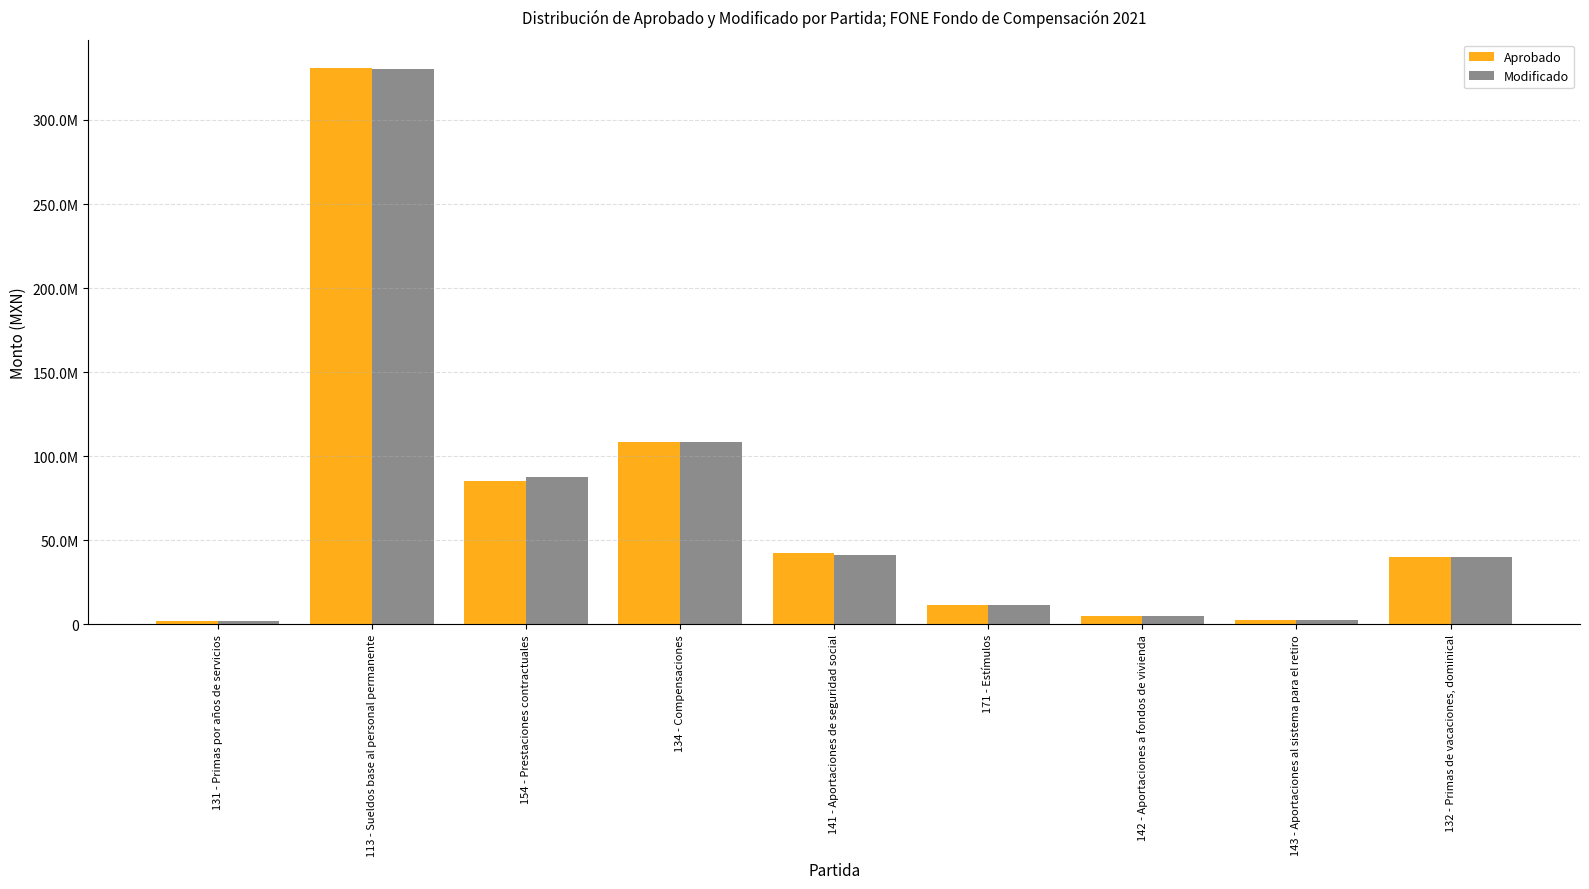

True or false: Modificado has a value of 160109889.5 at 134 - Compensaciones.

False